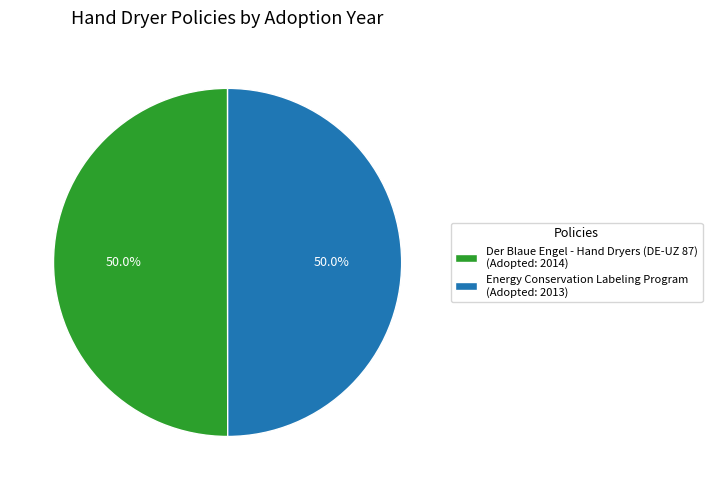

Approximately how many times larger is the value at Energy Conservation Labeling Program (Adopted: 2013) compared to Der Blaue Engel - Hand Dryers (DE-UZ 87) (Adopted: 2014)?

1.0